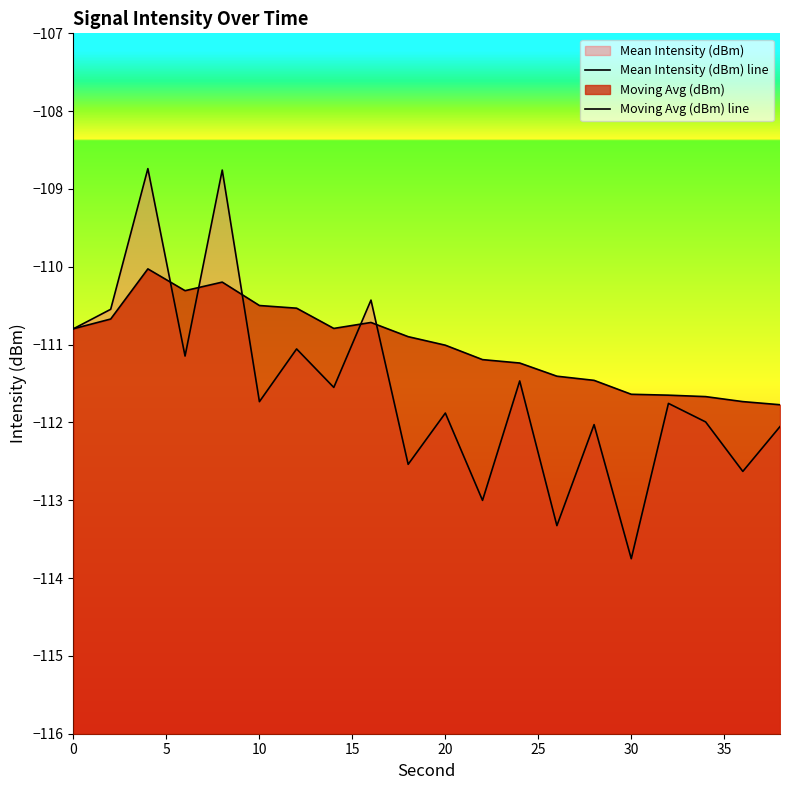

How many lines are shown in the chart?

2